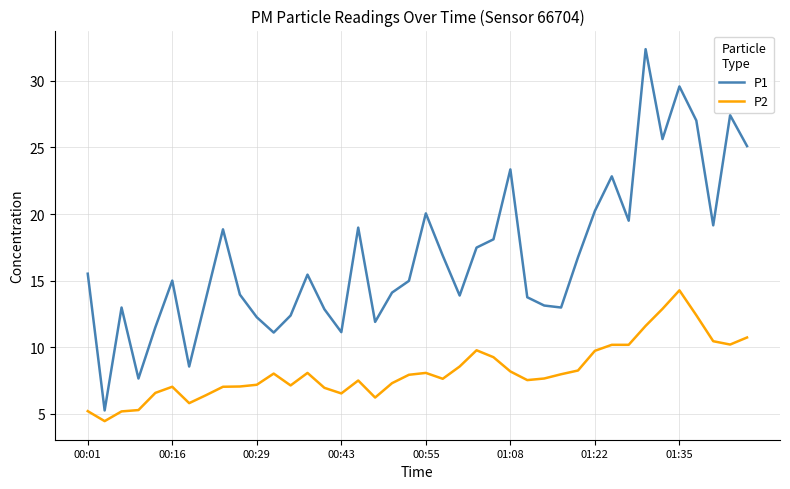

Which series has the largest range (max minus min)?

P1